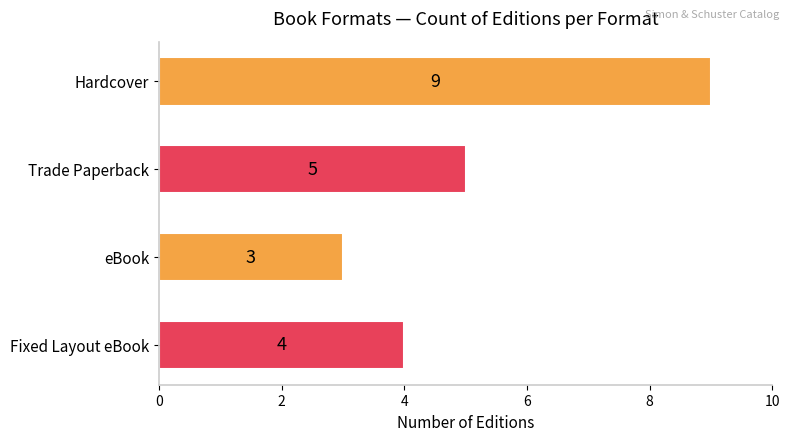

What position from the bottom is Fixed Layout eBook?

1